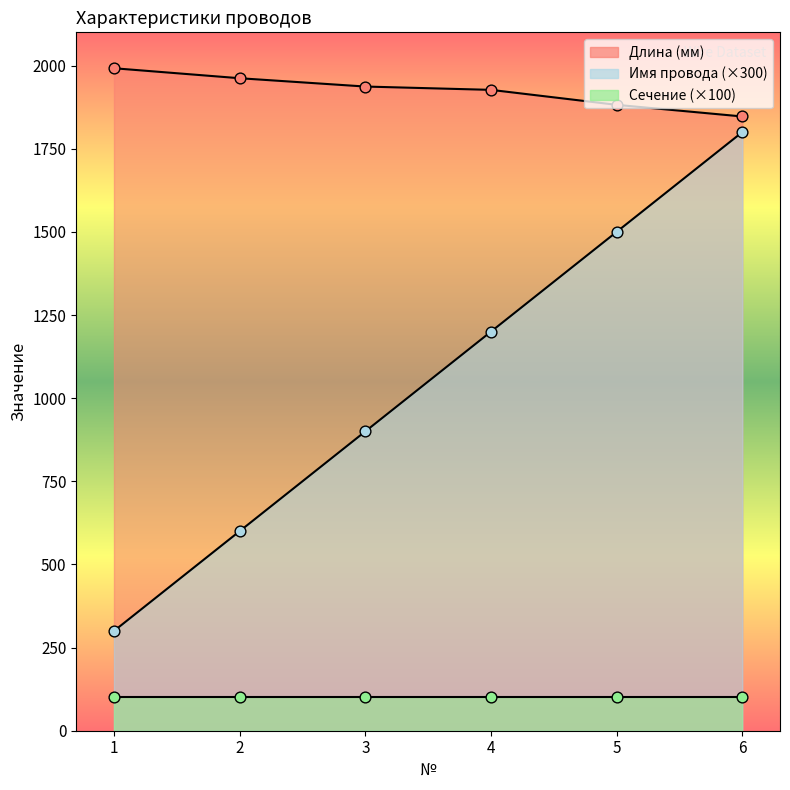

Which series has the largest total across all categories?

Длина (мм)